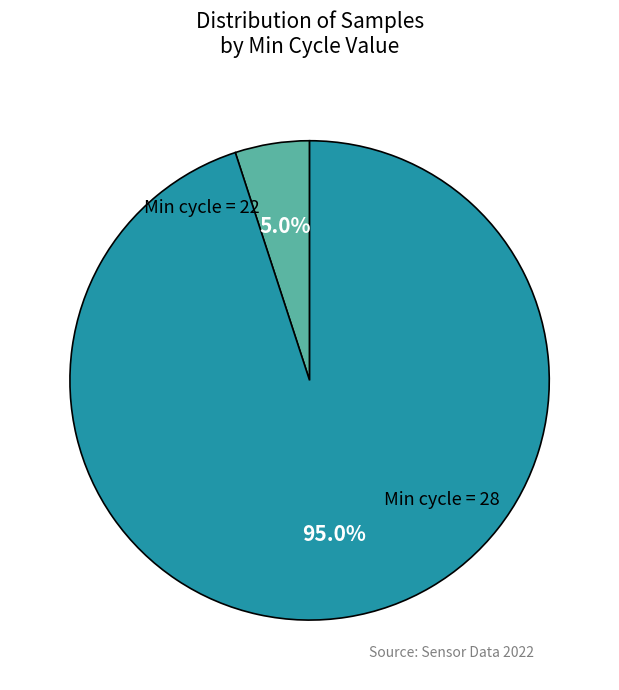

Does any single category account for the majority?

Yes